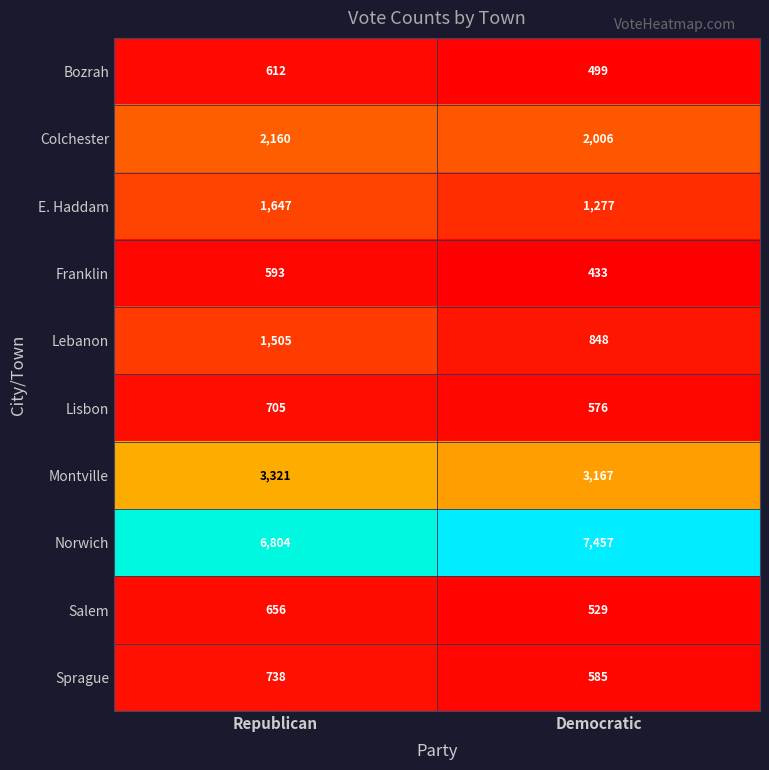

What is the lowest value of the Sprague series?

585